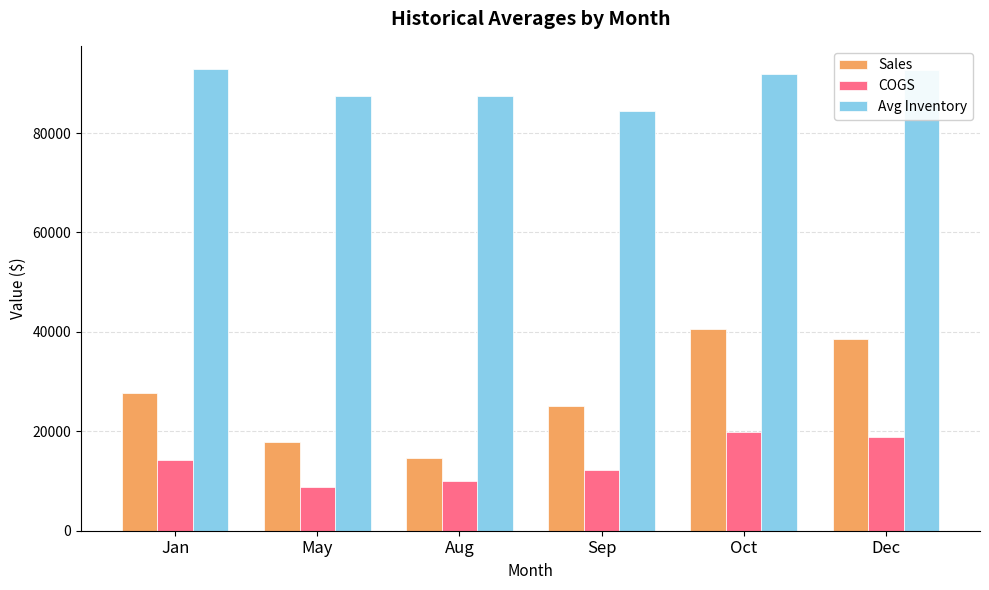

Is the value of Sales at Sep greater than the value of COGS at Oct?

Yes